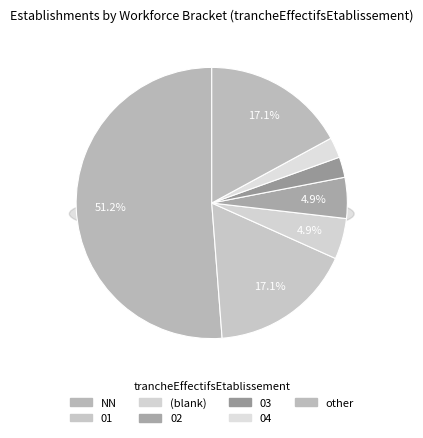

Count the number of slices in the pie.

7